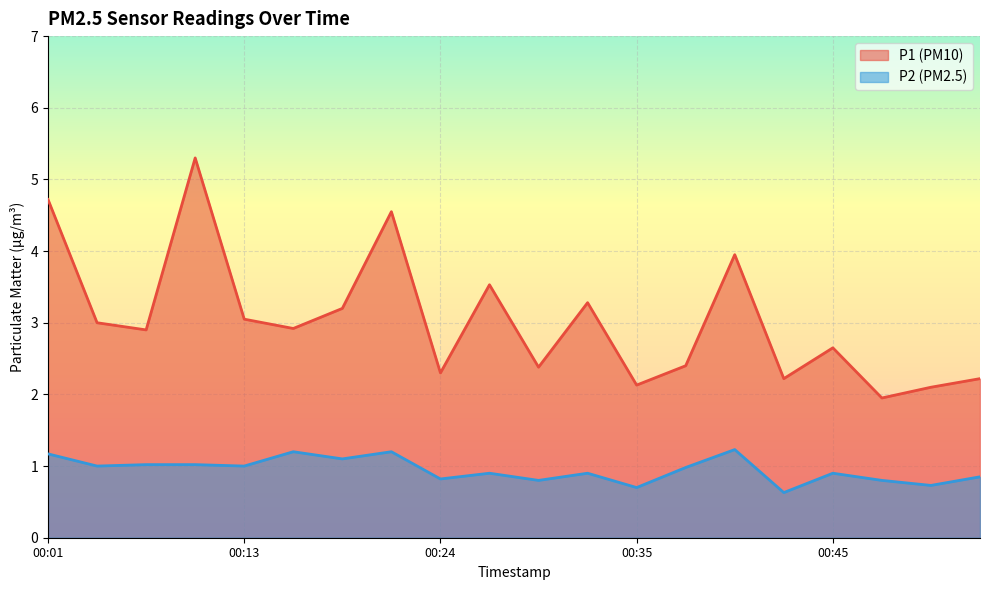

At which label is P1 closest to 3?

00:04